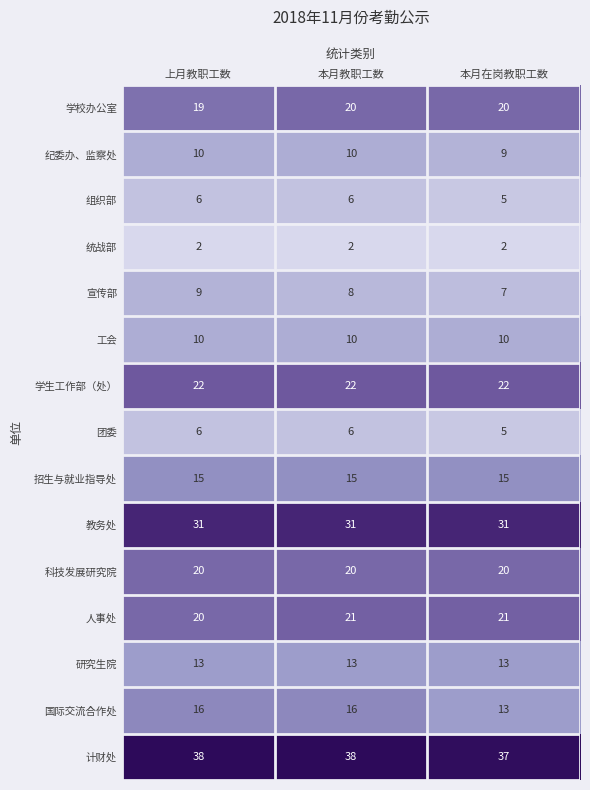

What is the sum of all 学校办公室 values?

59